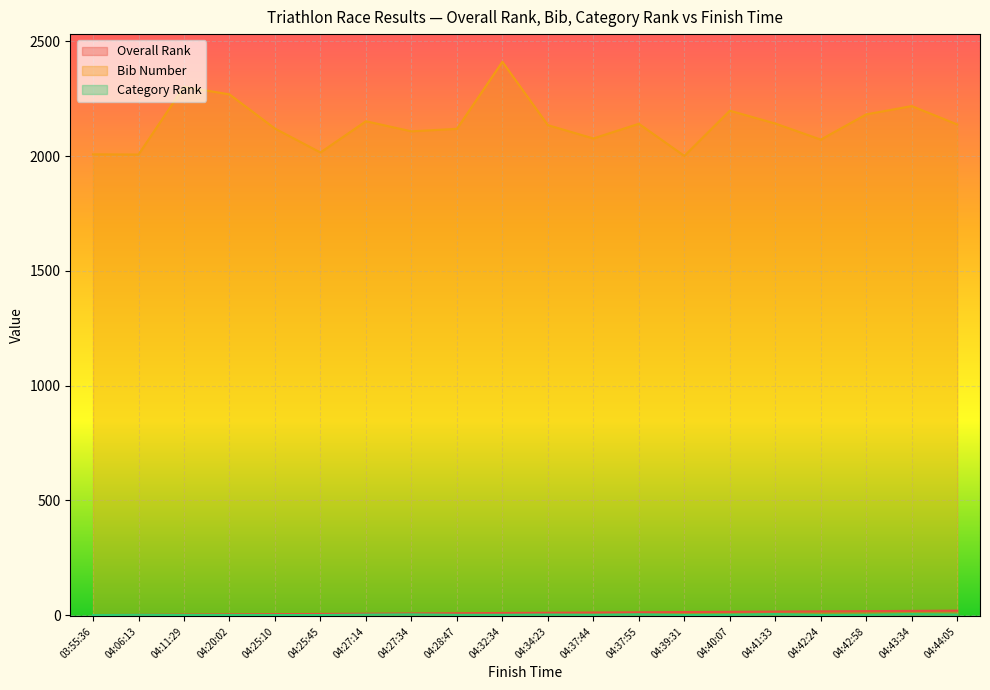

The value of Overall Rank at 04:32:34 is 7. True or false?

False